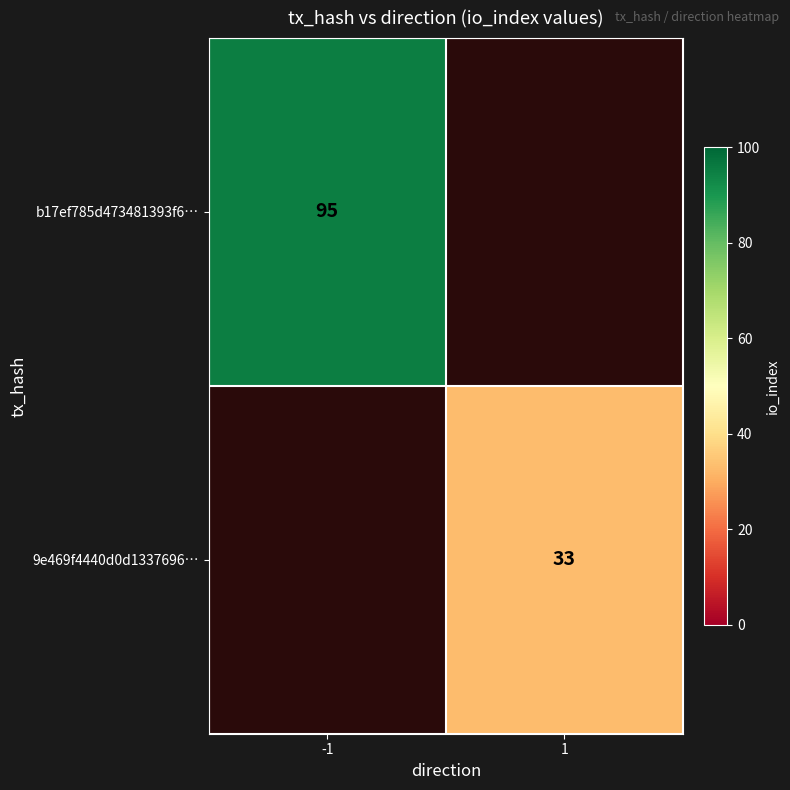

The b17ef785d473481393f6… series shows 153 at -1. True or false?

False